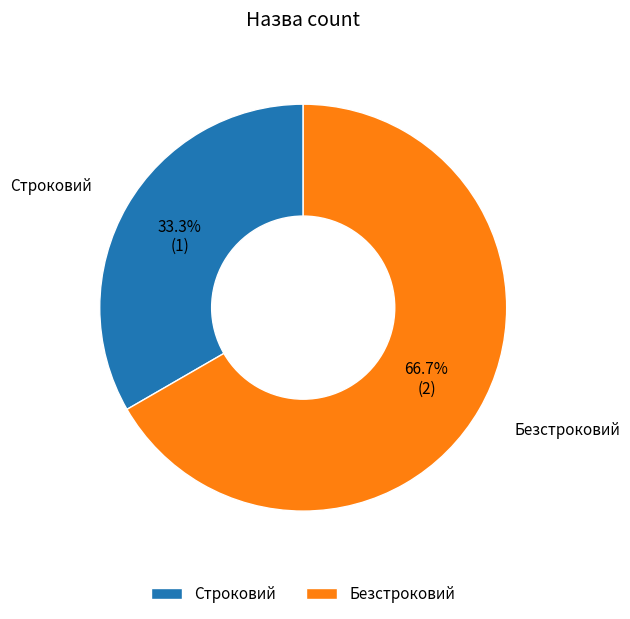

Count the number of slices in the pie.

2